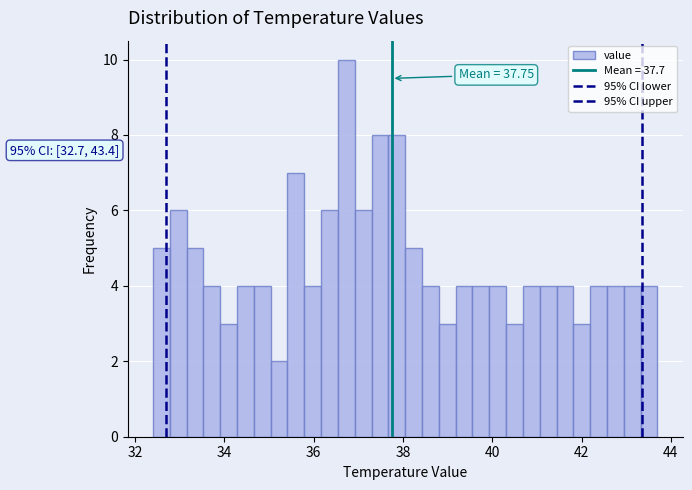

Read against the x-axis, roughly where is the centre of the tallest bar?

36.8